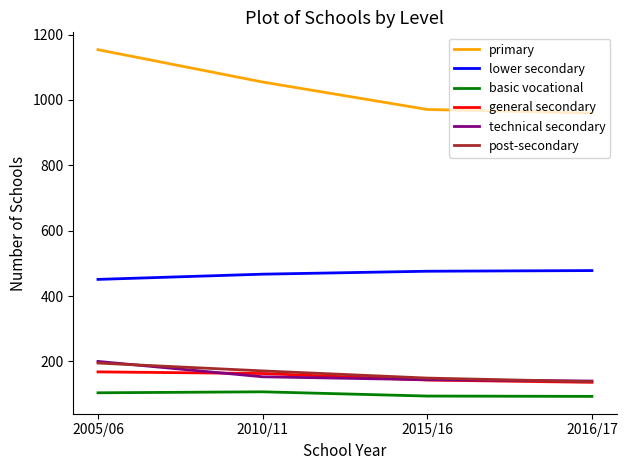

What position from the left is 2005/06?

1